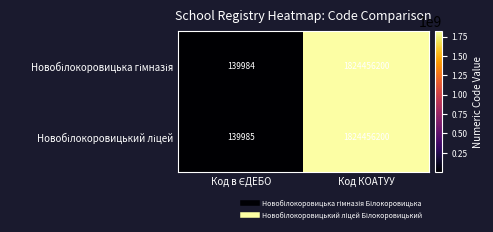

Which label corresponds to the largest value in the chart?

Код КОАТУУ